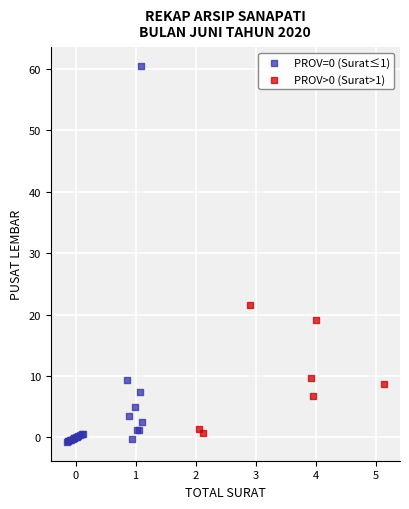

Which series has the widest spread of Y values?

PROV=0 (Surat≤1)